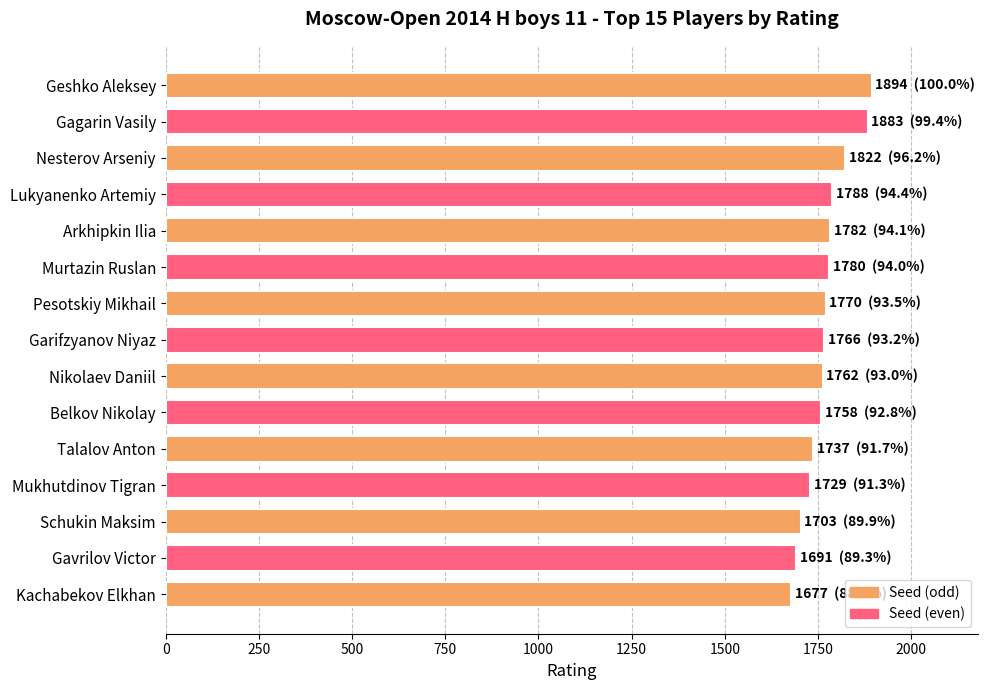

Read the value at Schukin Maksim.

1703